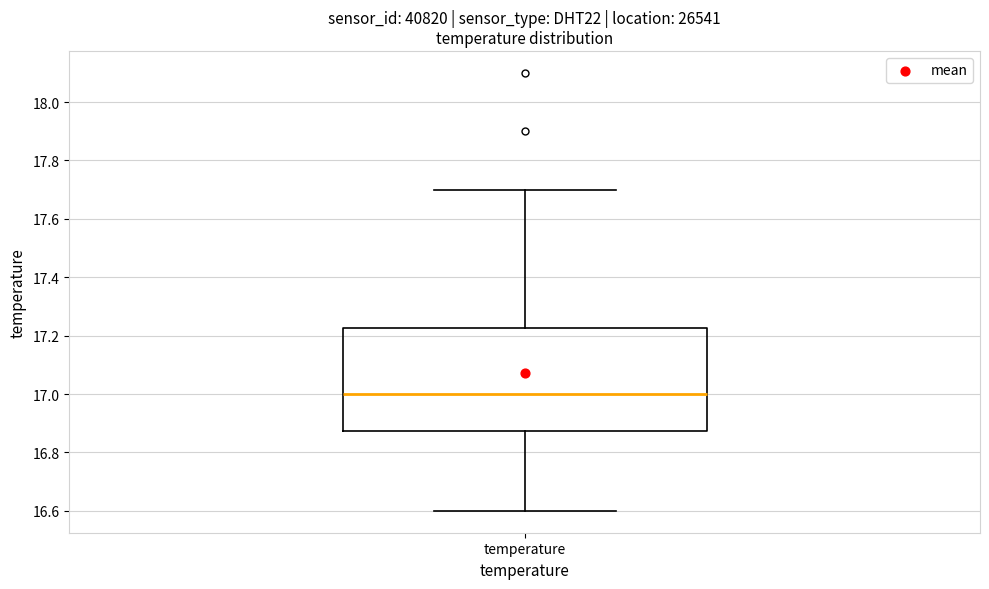

Transcribe this box plot: give where the median line is, the range the box spans, and where the two whiskers end, as read against the y-axis. The values are not printed on the chart, so give them approximately, as read against the axis.

median 17.00, box 16.88 to 17.22, whiskers 16.60 to 17.70